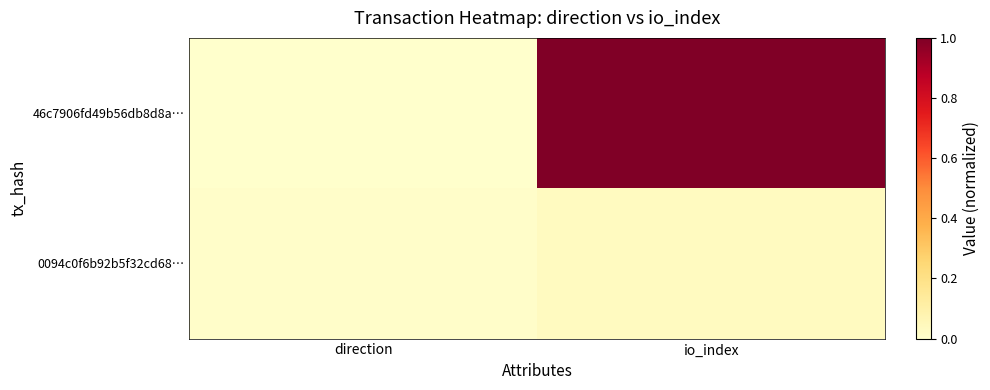

Which series has the widest spread of values?

46c7906fd49b56db8d8a…